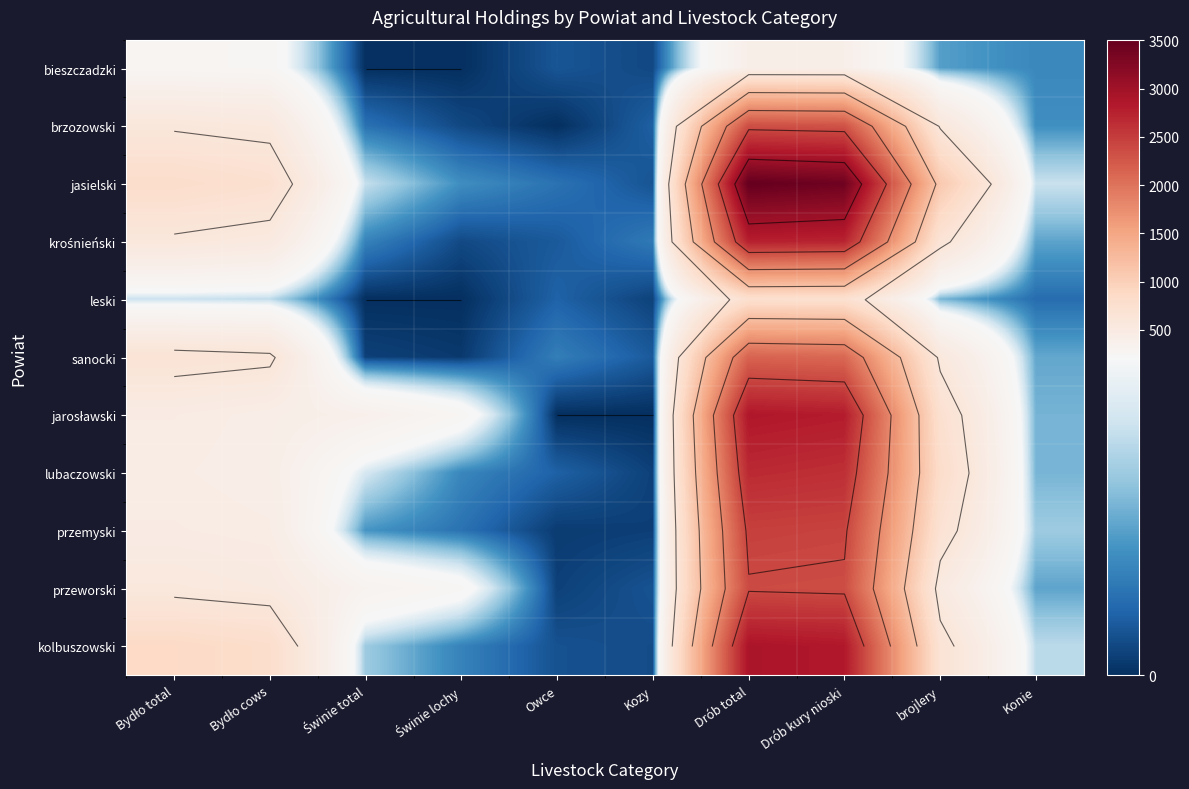

At how many categories does at least one series exceed 3084?

2